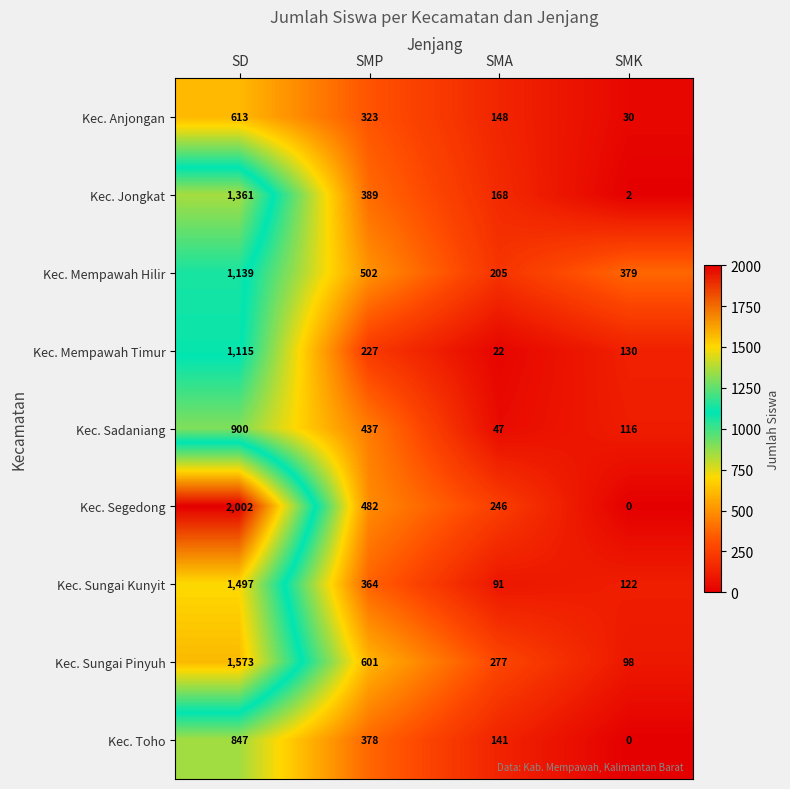

At which label is Kec. Sungai Kunyit closest to 794?

SMP